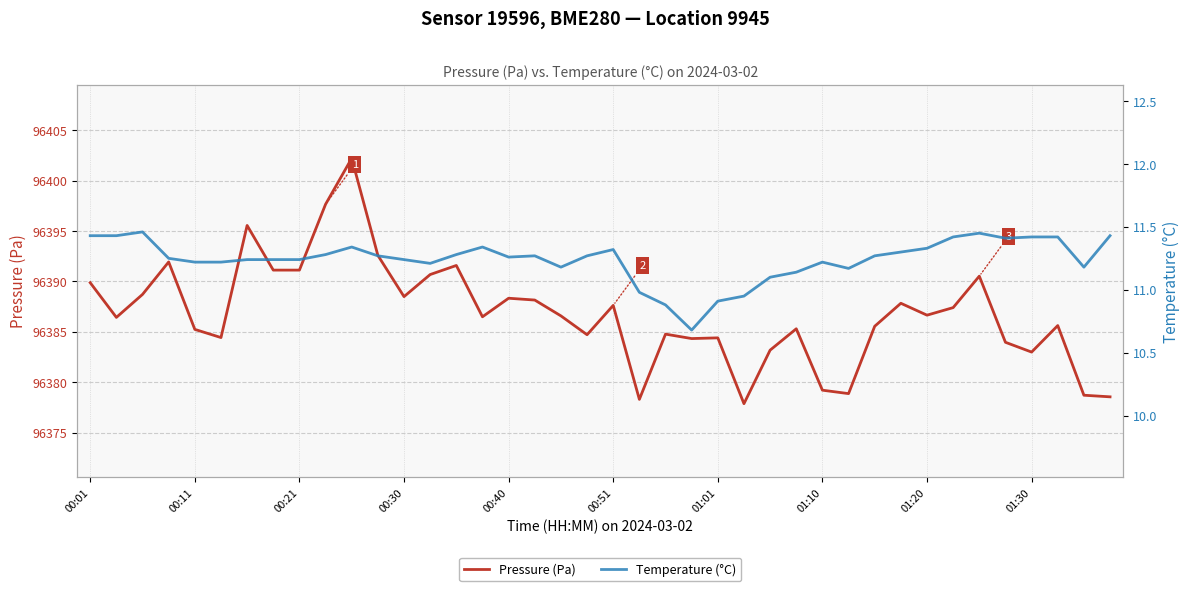

What is the maximum value for Pressure (Pa)?

96402.2